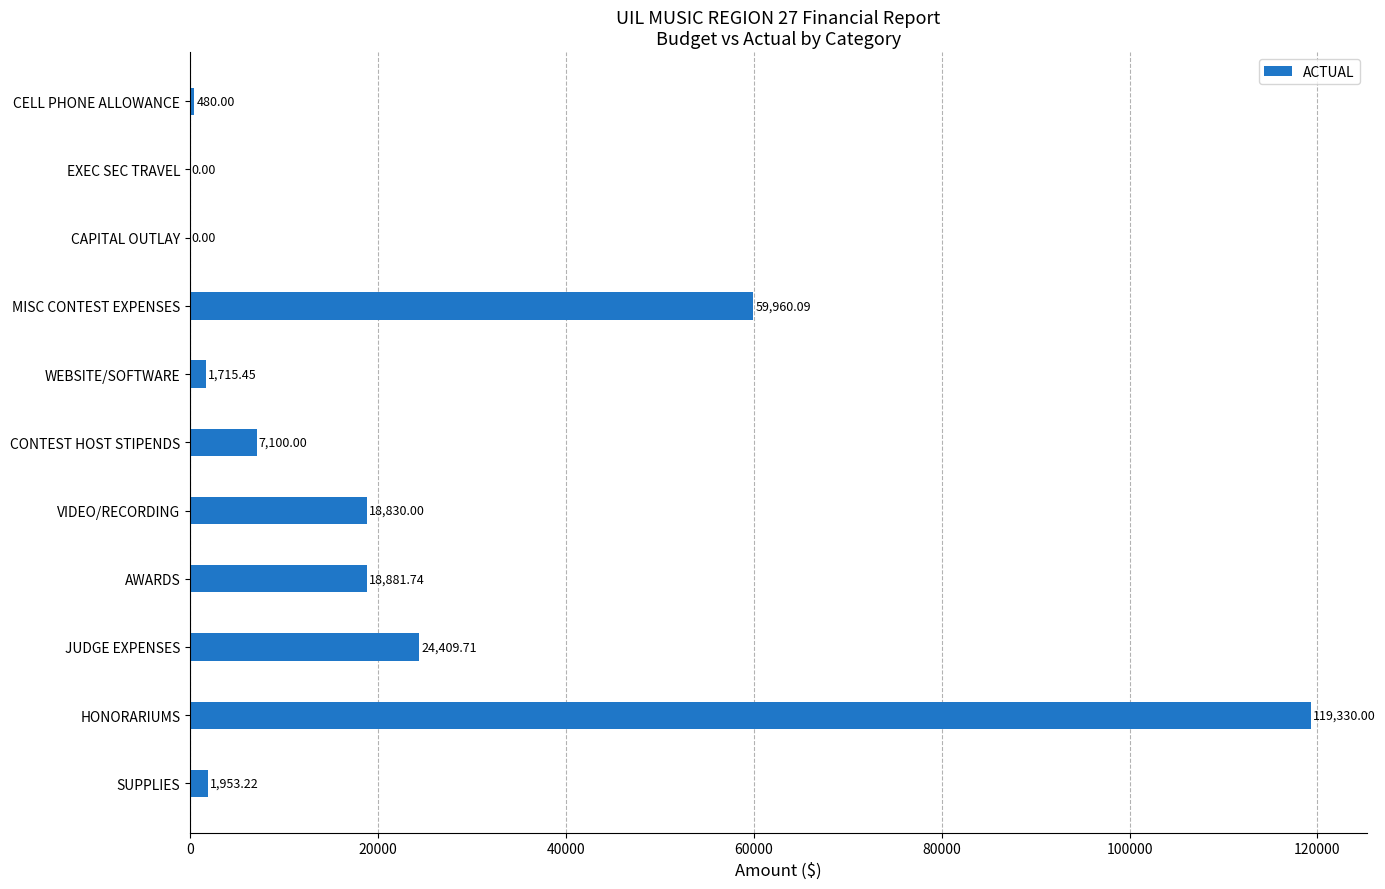

At which label is the value closest to 59665?

MISC CONTEST EXPENSES